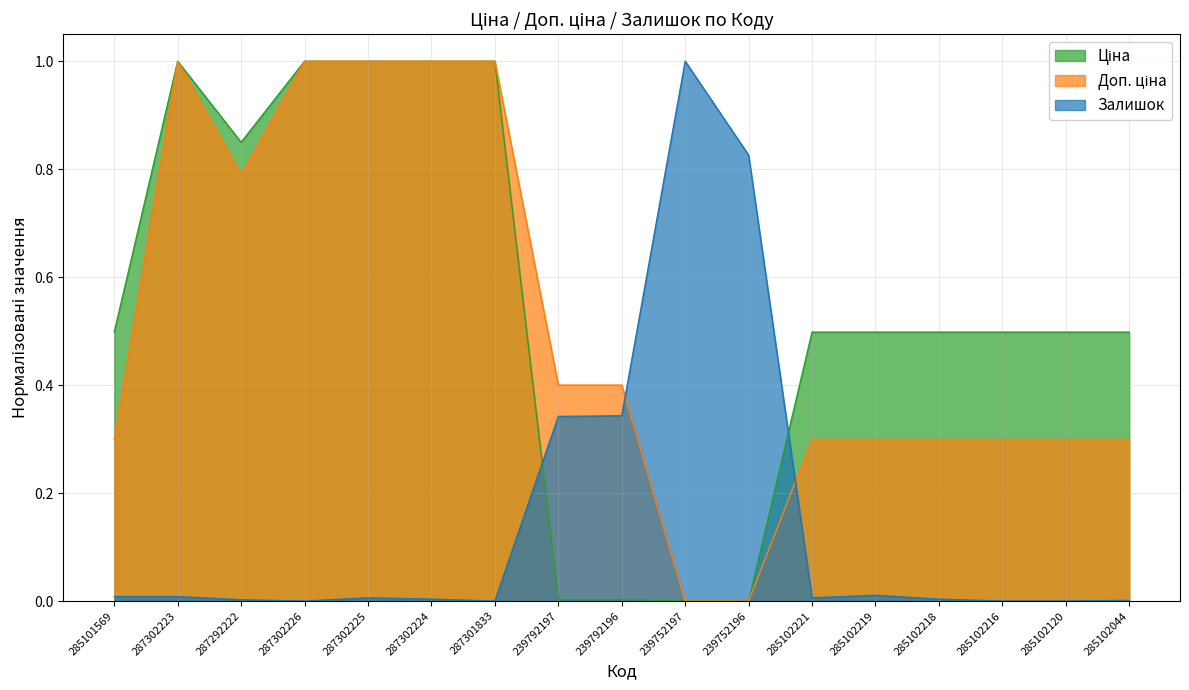

Reading left to right, list all the values displayed in this chart.

Ціна: 285101569=0.5	287302223=1.0	287292222=0.8	287302226=1.0	287302225=1.0	287302224=1.0	287301833=1.0	239792197=0.0	239792196=0.0	239752197=0.0	239752196=0.0	285102221=0.5	285102219=0.5	285102218=0.5	285102216=0.5	285102120=0.5	285102044=0.5
Доп. ціна: 285101569=0.3	287302223=1.0	287292222=0.8	287302226=1.0	287302225=1.0	287302224=1.0	287301833=1.0	239792197=0.4	239792196=0.4	239752197=0.0	239752196=0.0	285102221=0.3	285102219=0.3	285102218=0.3	285102216=0.3	285102120=0.3	285102044=0.3
Залишок: 285101569=0.0	287302223=0.0	287292222=0.0	287302226=0.0	287302225=0.0	287302224=0.0	287301833=0.0	239792197=0.3	239792196=0.3	239752197=1.0	239752196=0.8	285102221=0.0	285102219=0.0	285102218=0.0	285102216=0.0	285102120=0.0	285102044=0.0